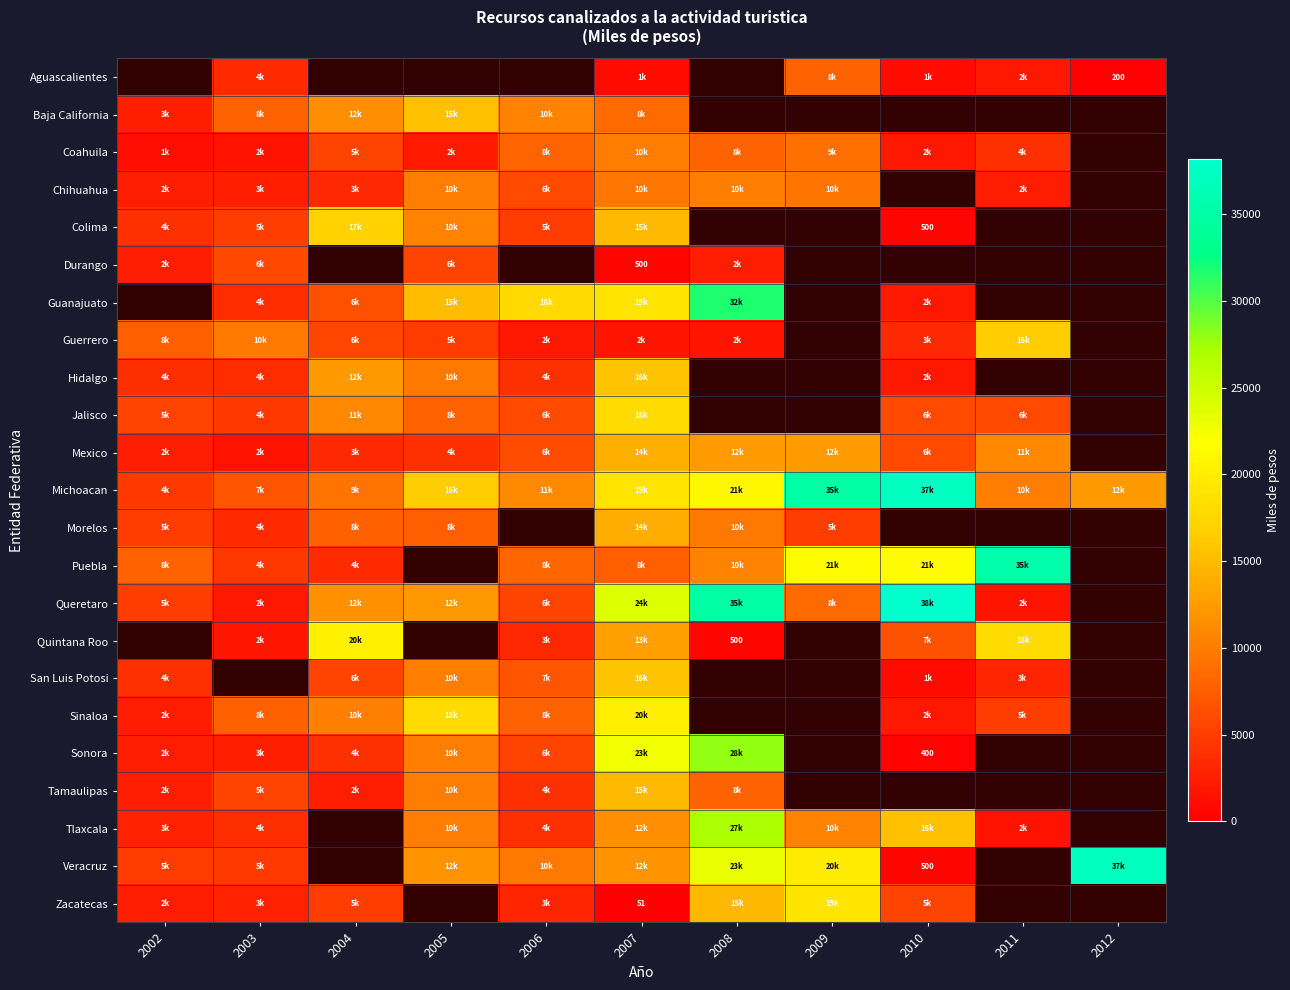

What is the maximum value for Michoacan?

37155.0